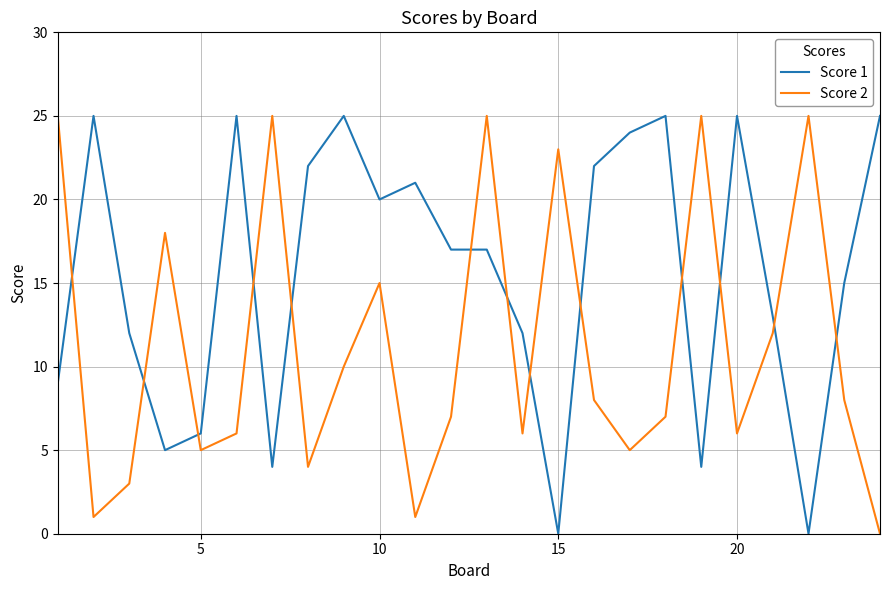

Which series has the largest total across all categories?

Score 1